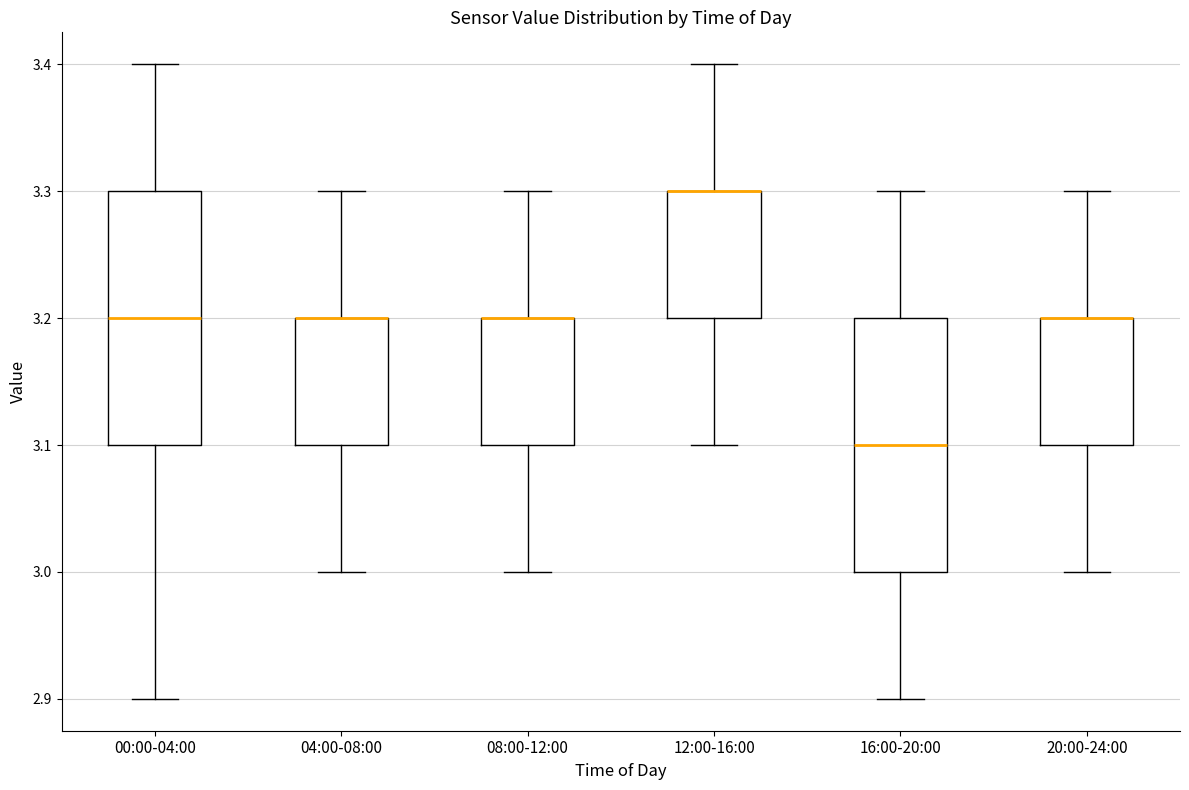

Reading left to right, transcribe this box plot: for each box, give where its median line is, the range the box spans, and where its two whiskers end, as read against the y-axis. The values are not printed on the chart, so give them approximately, as read against the axis.

00:00-04:00: median 3.2, box 3.1 to 3.3, whiskers 2.9 to 3.4
04:00-08:00: median 3.2 (drawn on the box's upper edge), box 3.1 to 3.2, whiskers 3.0 to 3.3
08:00-12:00: median 3.2 (drawn on the box's upper edge), box 3.1 to 3.2, whiskers 3.0 to 3.3
12:00-16:00: median 3.3 (drawn on the box's upper edge), box 3.2 to 3.3, whiskers 3.1 to 3.4
16:00-20:00: median 3.1, box 3.0 to 3.2, whiskers 2.9 to 3.3
20:00-24:00: median 3.2 (drawn on the box's upper edge), box 3.1 to 3.2, whiskers 3.0 to 3.3